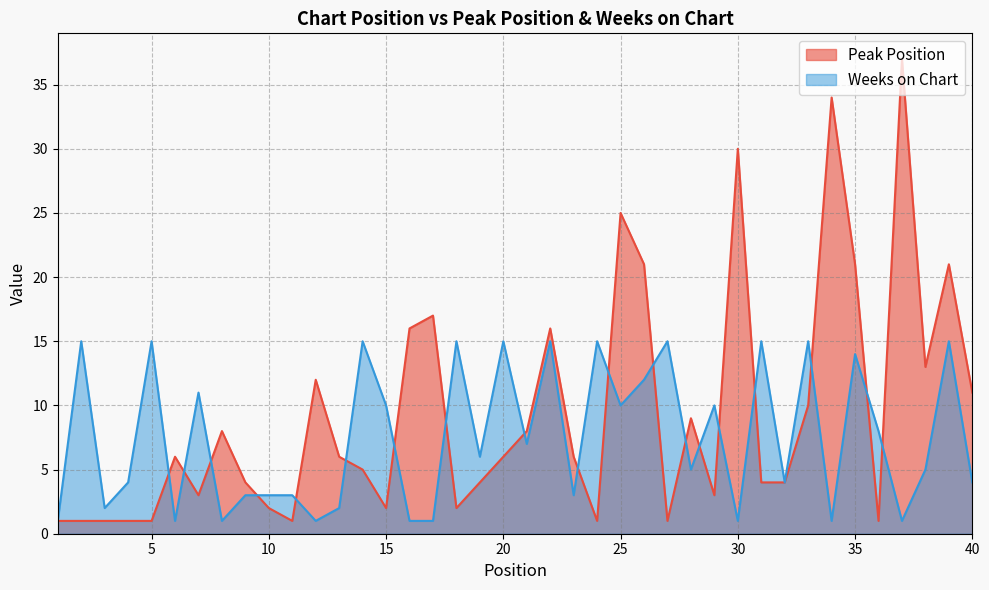

Reading left to right, extract all data points from this chart.

Peak Position: 1=1	2=1	3=1	4=1	5=1	6=6	7=3	8=8	9=4	10=2	11=1	12=12	13=6	14=5	15=2	16=16	17=17	18=2	19=4	20=6	21=8	22=16	23=6	24=1	25=25	26=21	27=1	28=9	29=3	30=30	31=4	32=4	33=10	34=34	35=21	36=1	37=37	38=13	39=21	40=11
Weeks on Chart: 1=1	2=15	3=2	4=4	5=15	6=1	7=11	8=1	9=3	10=3	11=3	12=1	13=2	14=15	15=10	16=1	17=1	18=15	19=6	20=15	21=7	22=15	23=3	24=15	25=10	26=12	27=15	28=5	29=10	30=1	31=15	32=4	33=15	34=1	35=14	36=8	37=1	38=5	39=15	40=4